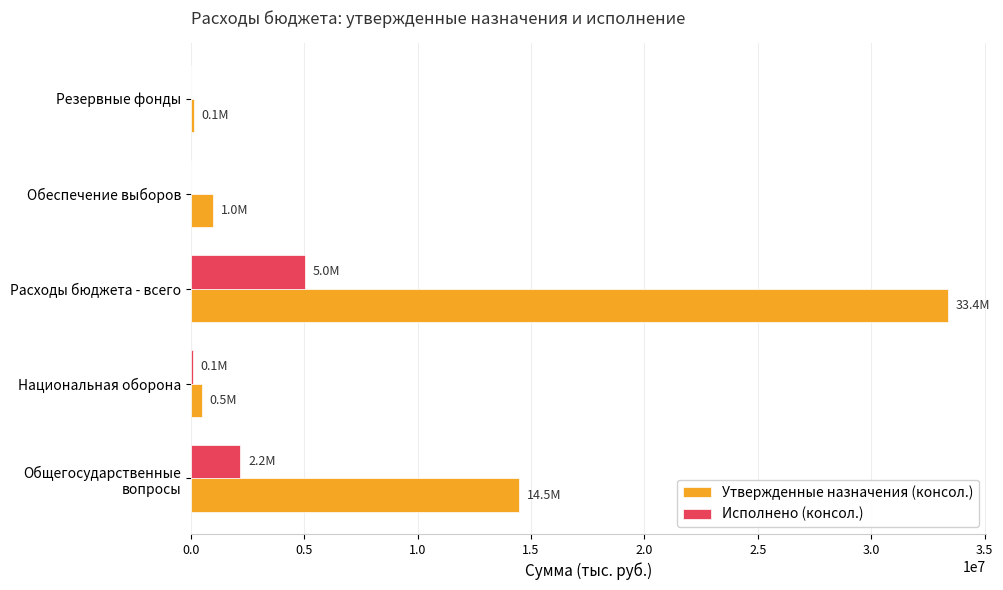

What is the highest value of the Утвержденные назначения (консол.) series?

33379300.0